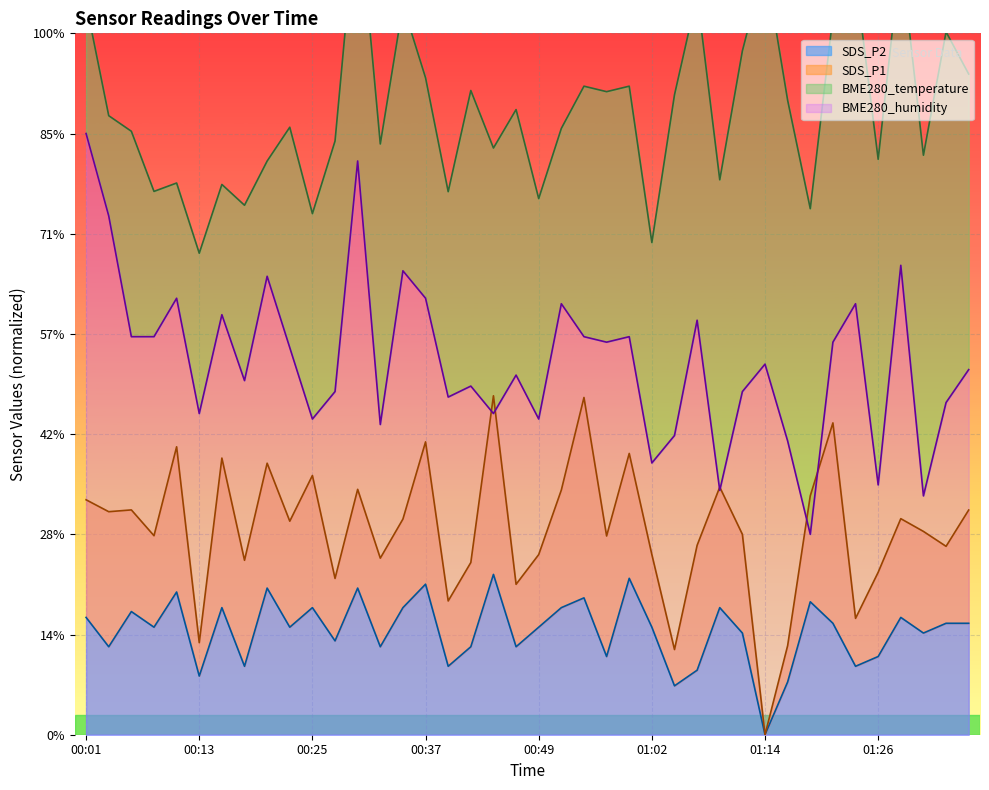

Is the value of SDS_P2 at 01:09 greater than the value of BME280_humidity at 00:35?

No